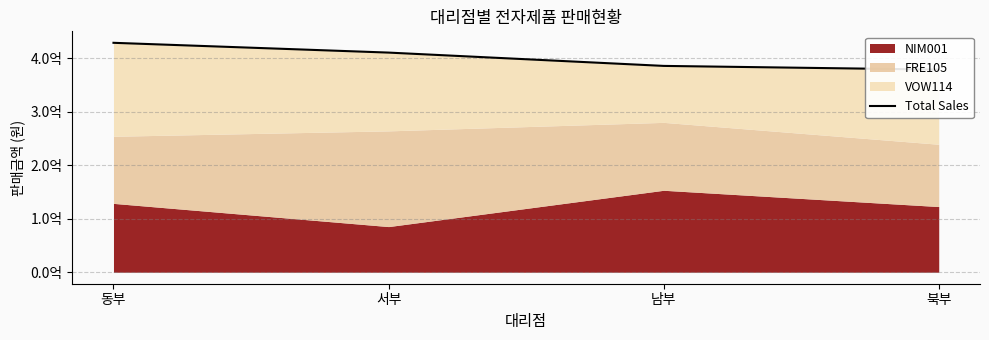

What is the sum of all values?

1604750000